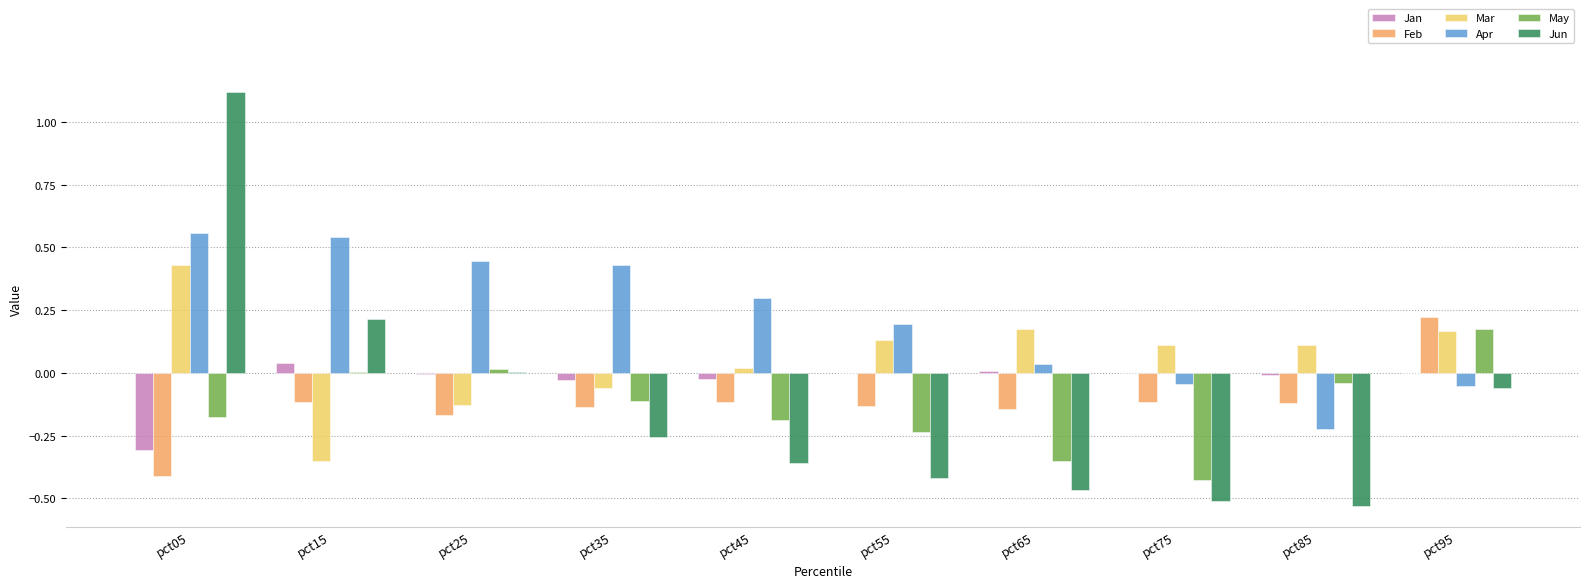

Which series has the widest spread of values?

Jun